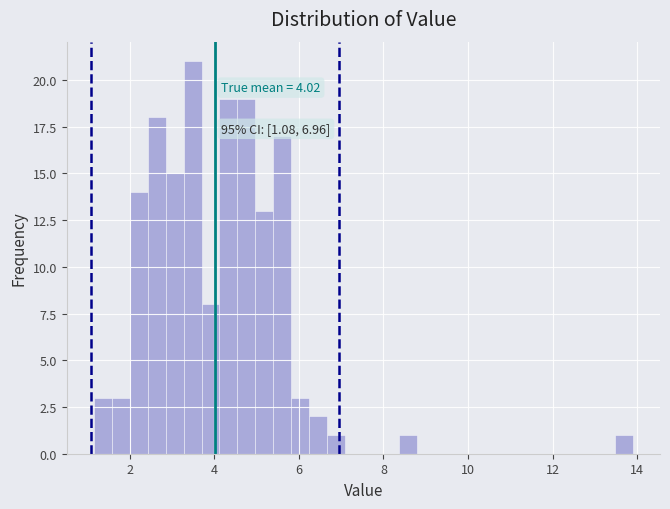

Read against the x-axis, roughly where is the centre of the tallest bar?

3.4